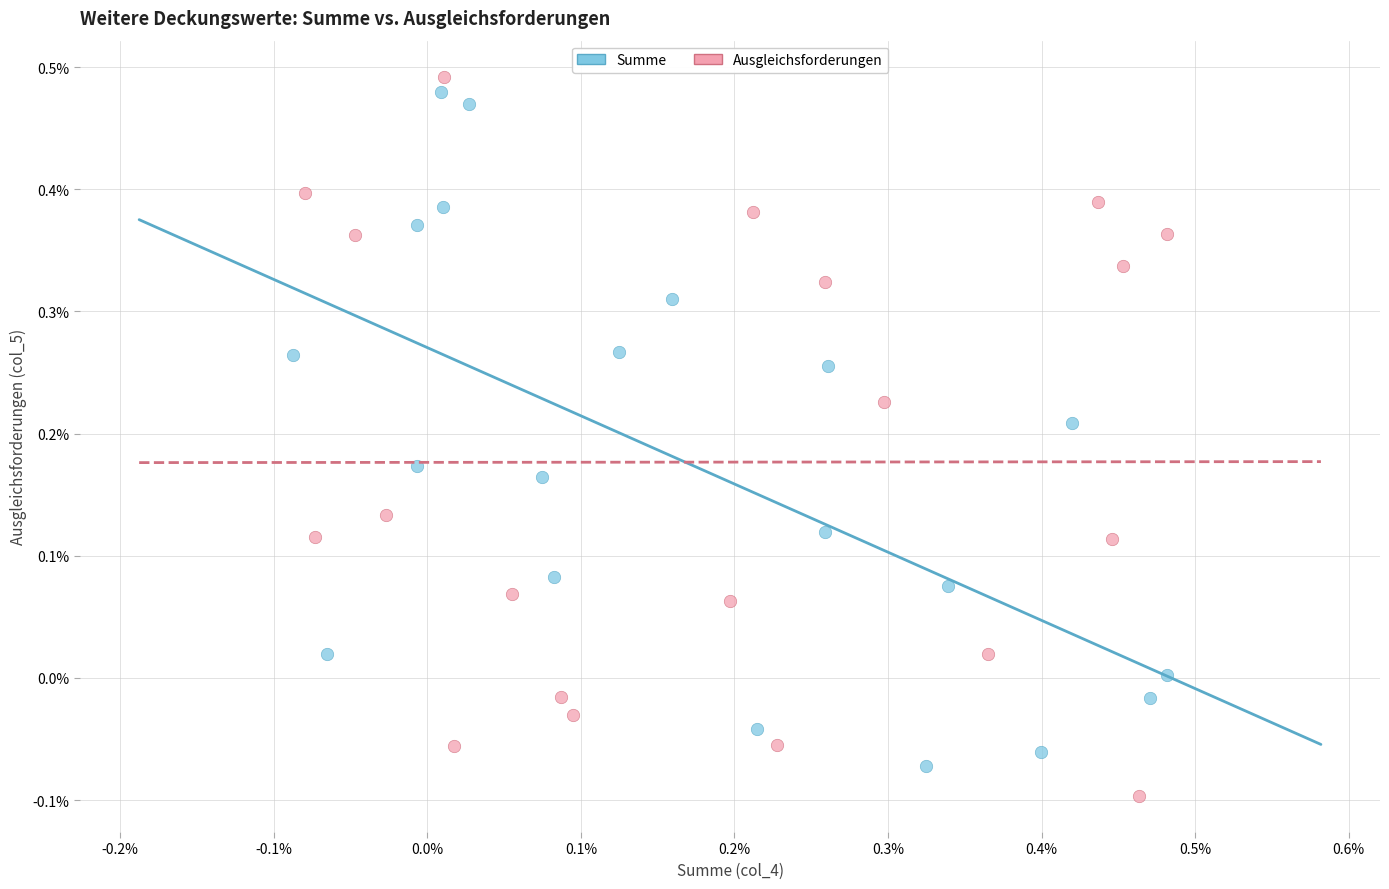

Which series contains the highest Y value?

Ausgleichsforderungen